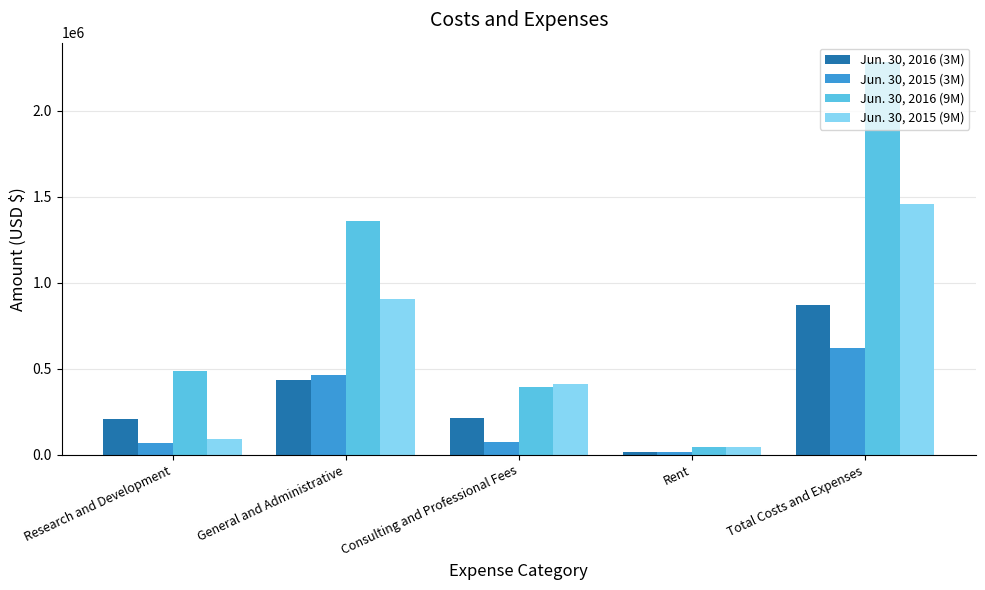

At how many categories does at least one series exceed 1962403?

1